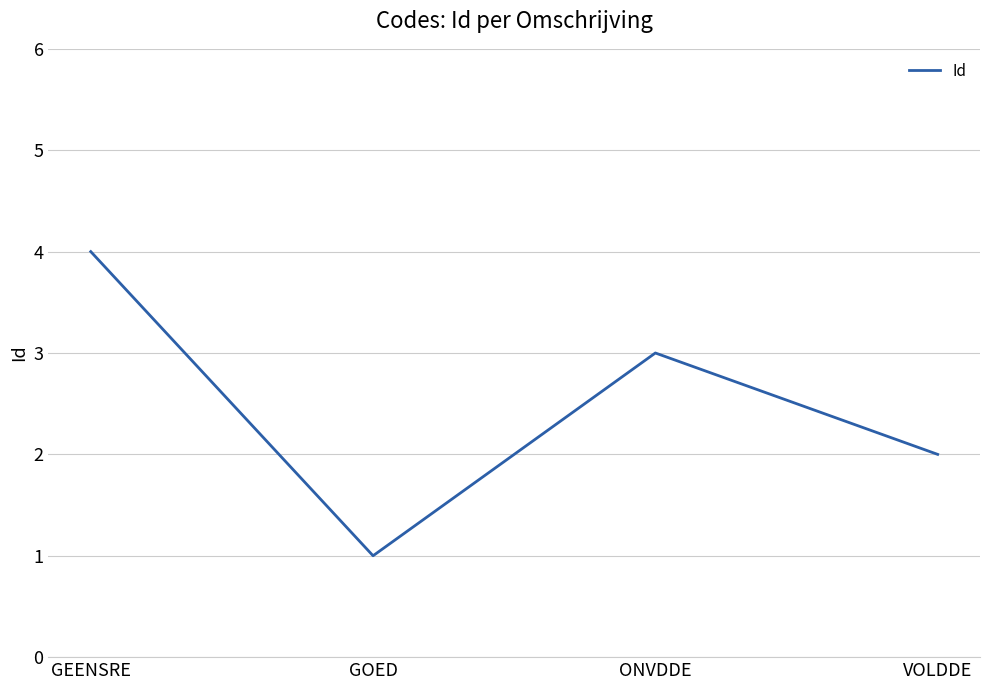

Rank the categories by value from highest to lowest.

GEENSRE, ONVDDE, VOLDDE, GOED